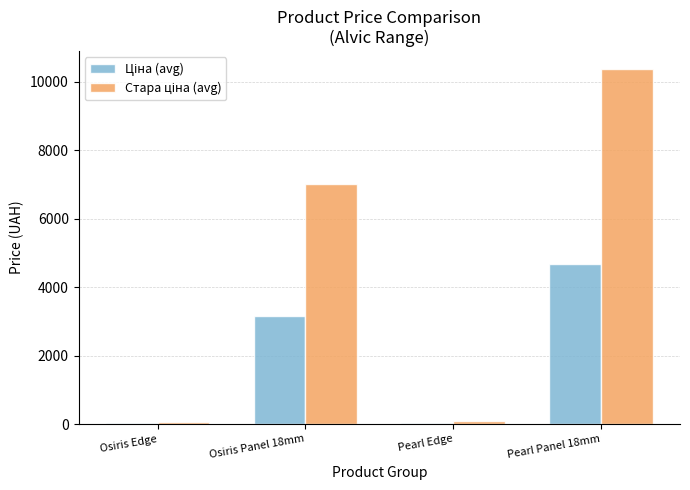

Which label corresponds to the largest value in the chart?

Pearl Panel 18mm